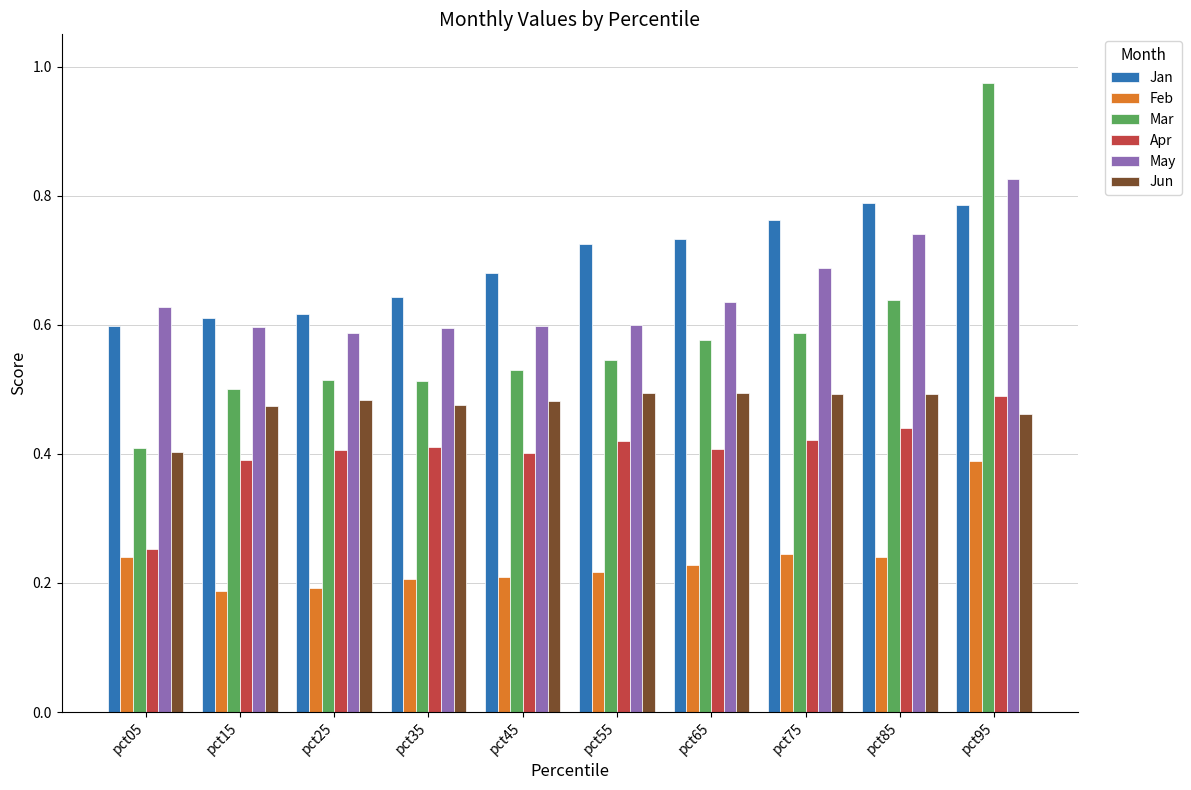

At which category is the sum across all series the highest?

pct95